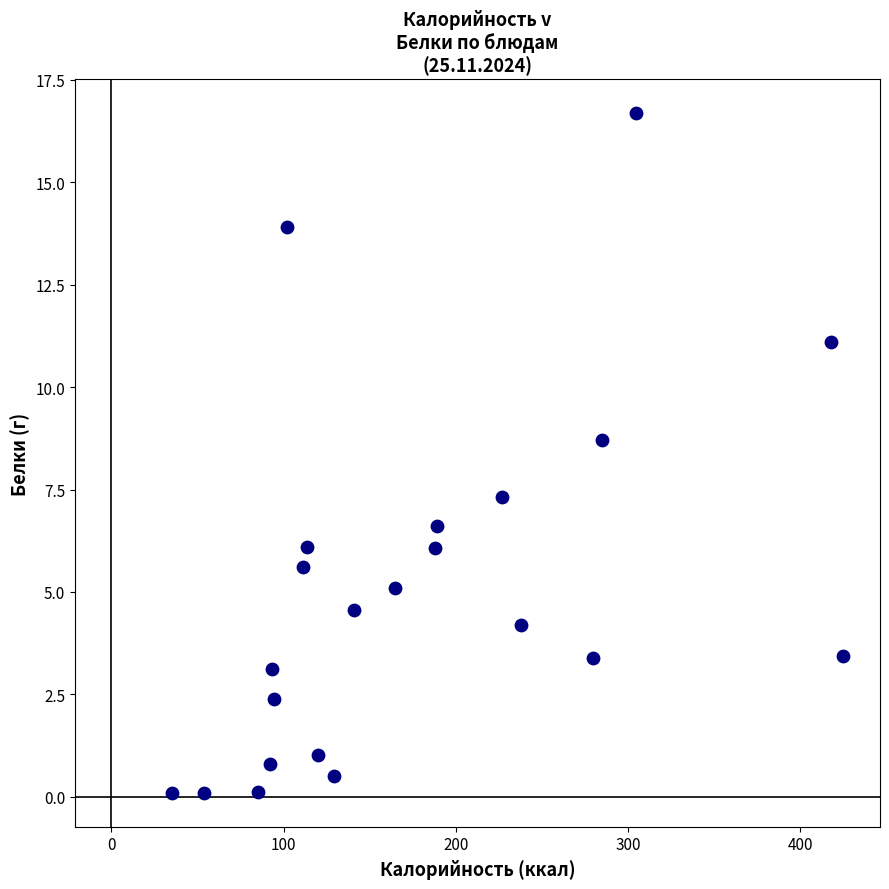

What is the range of Y values (max minus min)?

16.6